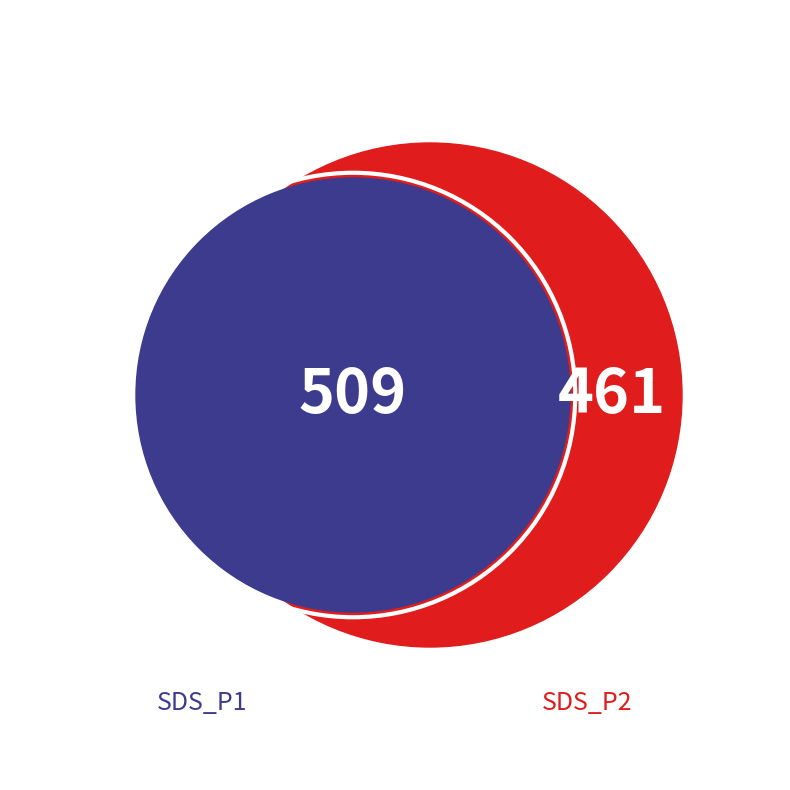

Which series has the largest range (max minus min)?

SDS_P1